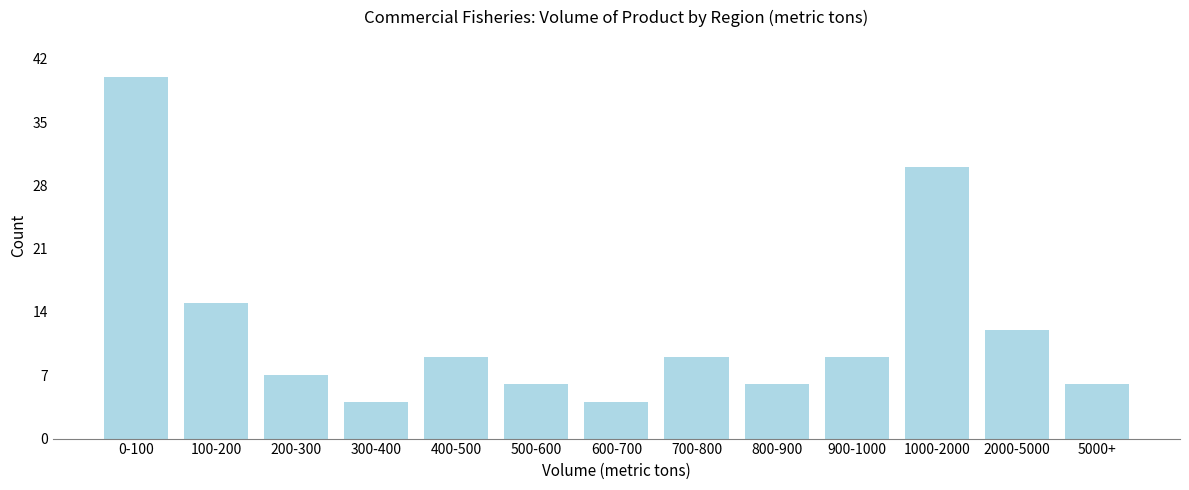

Reading left to right, transcribe all the data shown in this chart.

0-100=40	100-200=15	200-300=7	300-400=4	400-500=9	500-600=6	600-700=4	700-800=9	800-900=6	900-1000=9	1000-2000=30	2000-5000=12	5000+=6